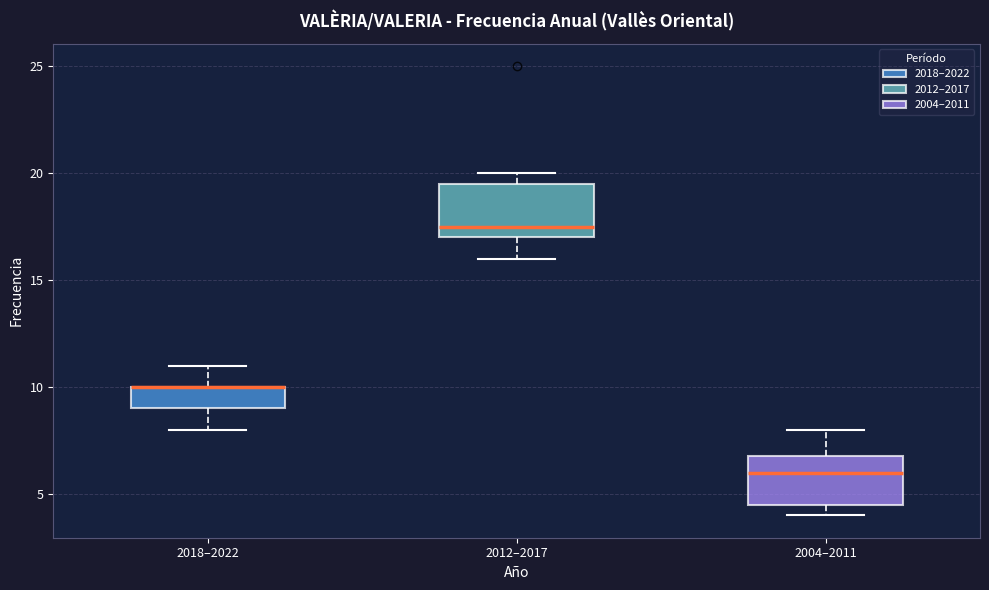

Reading left to right, read every box against the y-axis: the position of its median line, the range the box covers, and the ends of its whiskers. The values are not printed on the chart, so give them approximately, as read against the axis.

2018–2022: median 10.0 (drawn on the box's upper edge), box 9.0 to 10.0, whiskers 8.0 to 11.0
2012–2017: median 17.5, box 17.0 to 19.5, whiskers 16.0 to 20.0
2004–2011: median 6.0, box 4.5 to 7.0, whiskers 4.0 to 8.0